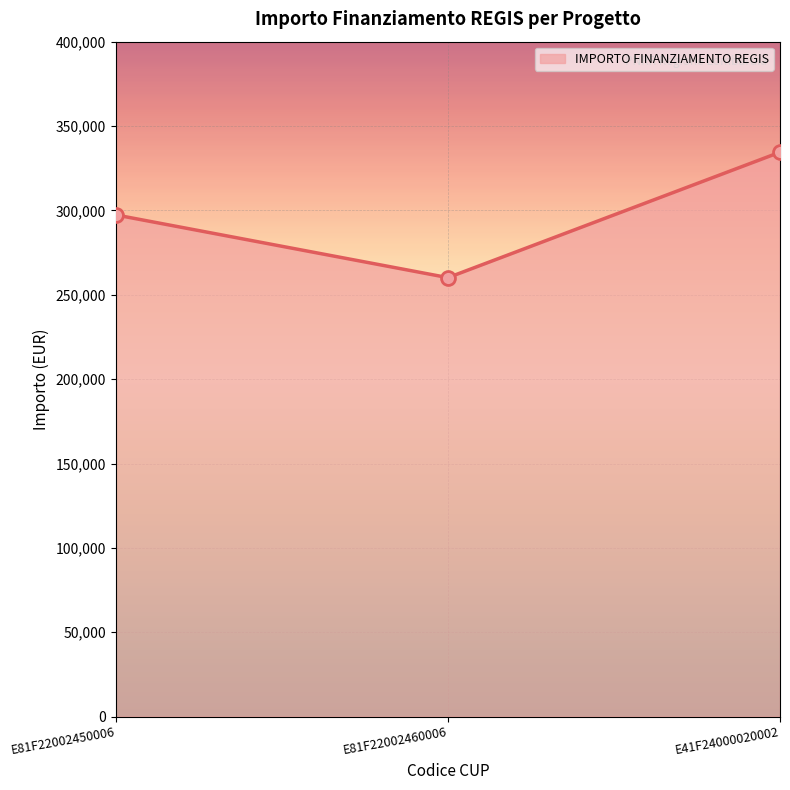

Reading left to right, list all the values displayed in this chart.

E81F22002450006=297320	E81F22002460006=260162	E41F24000020002=334494